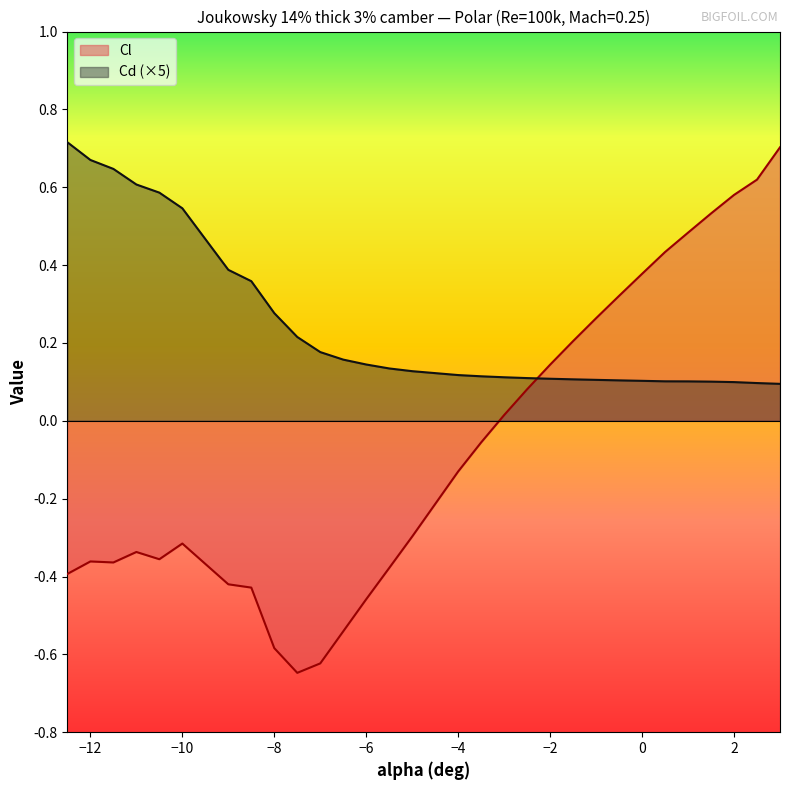

What is the sum of all Cd values?

7.3